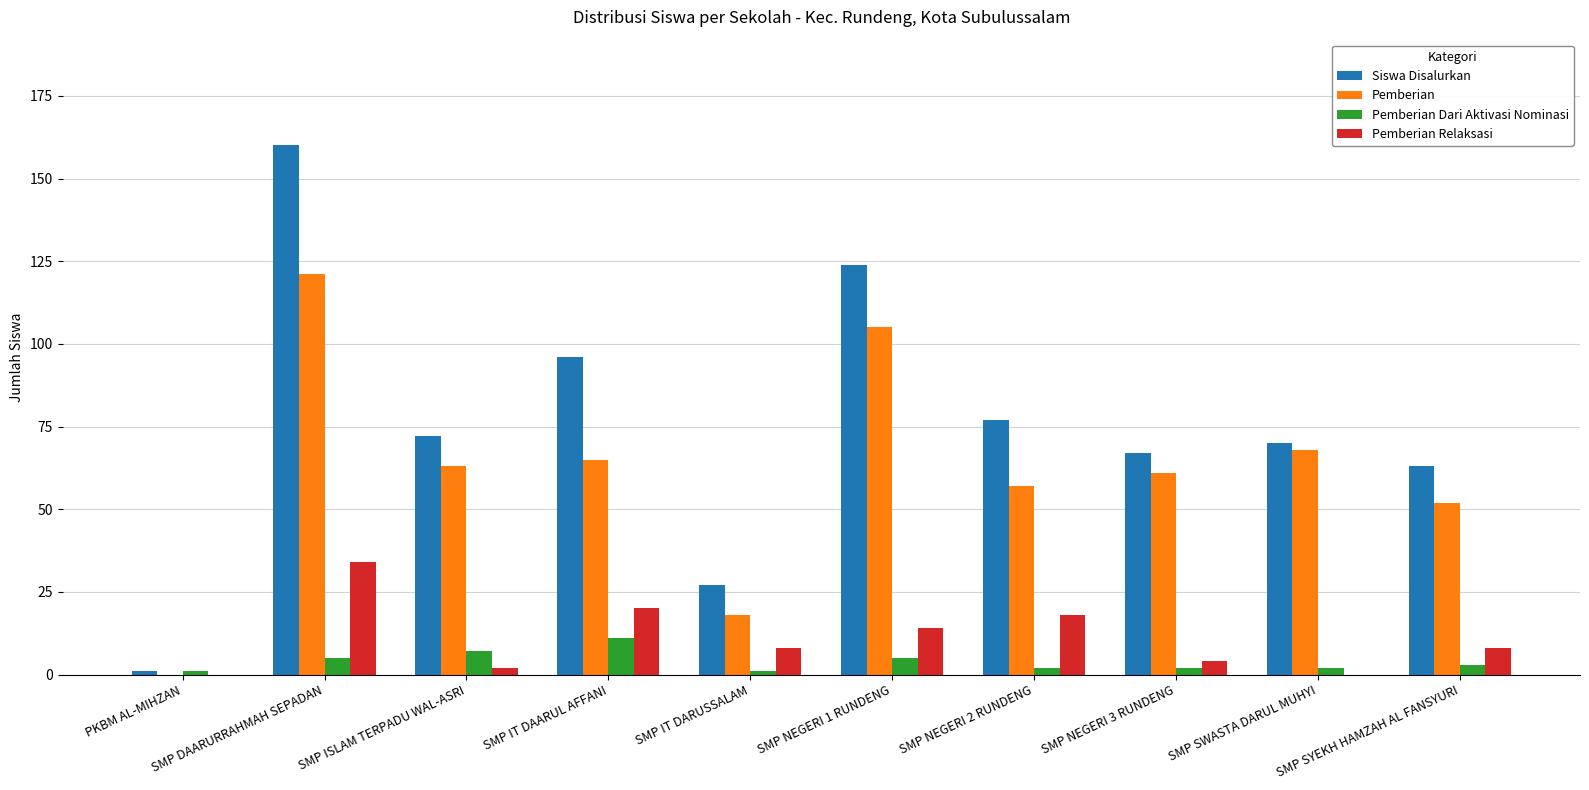

What is the maximum value shown in the chart?

160